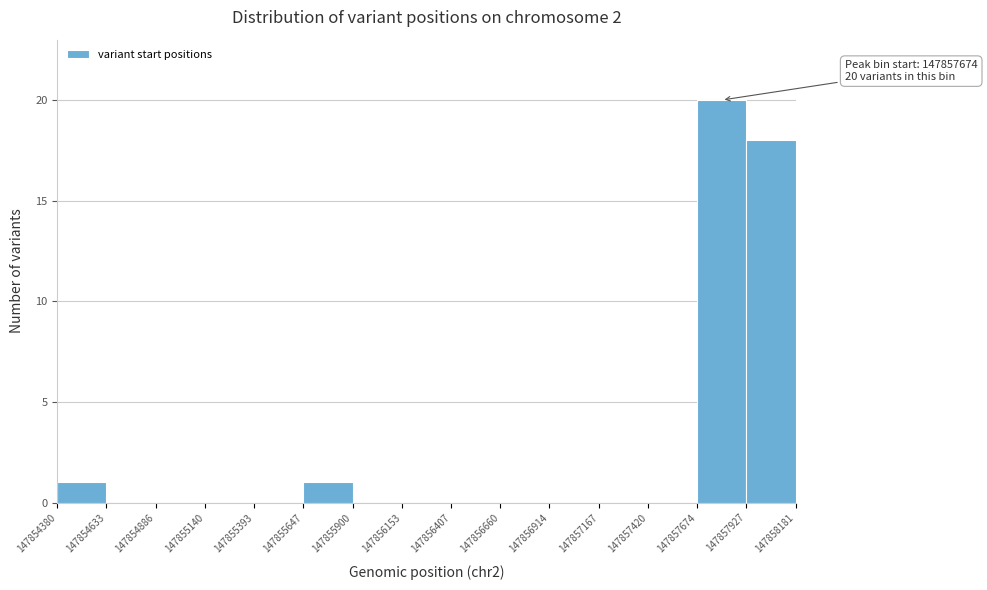

Which range on the x-axis has the tallest bar?

147857674 to 147857927